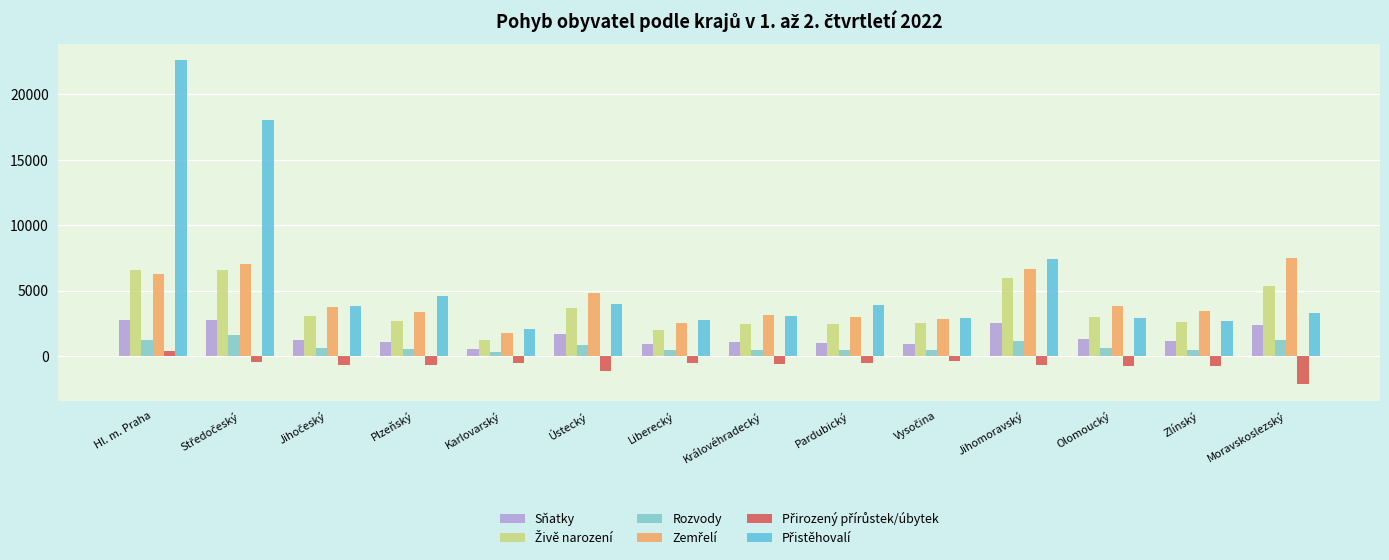

Is the value of Sňatky at Jihomoravský greater than the value of Rozvody at Moravskoslezský?

Yes